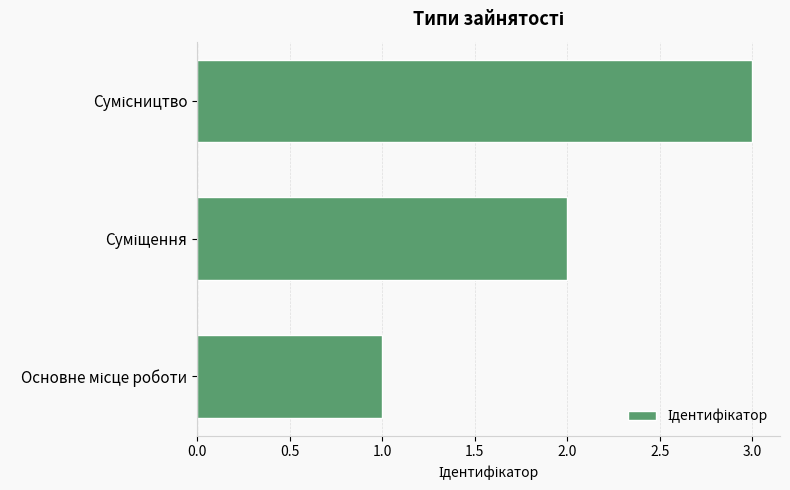

What is the greatest value displayed?

3